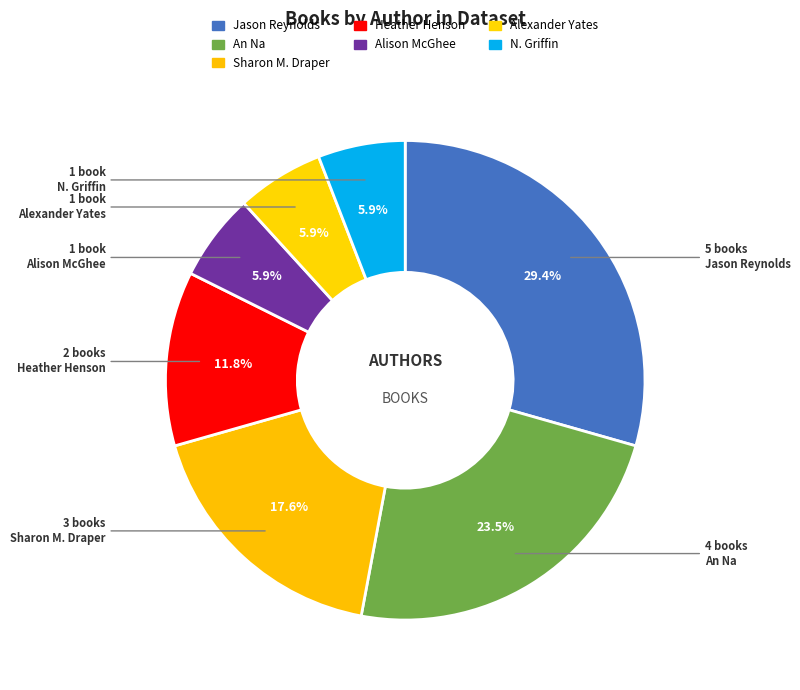

Does Sharon M. Draper represent more than half of the total?

No